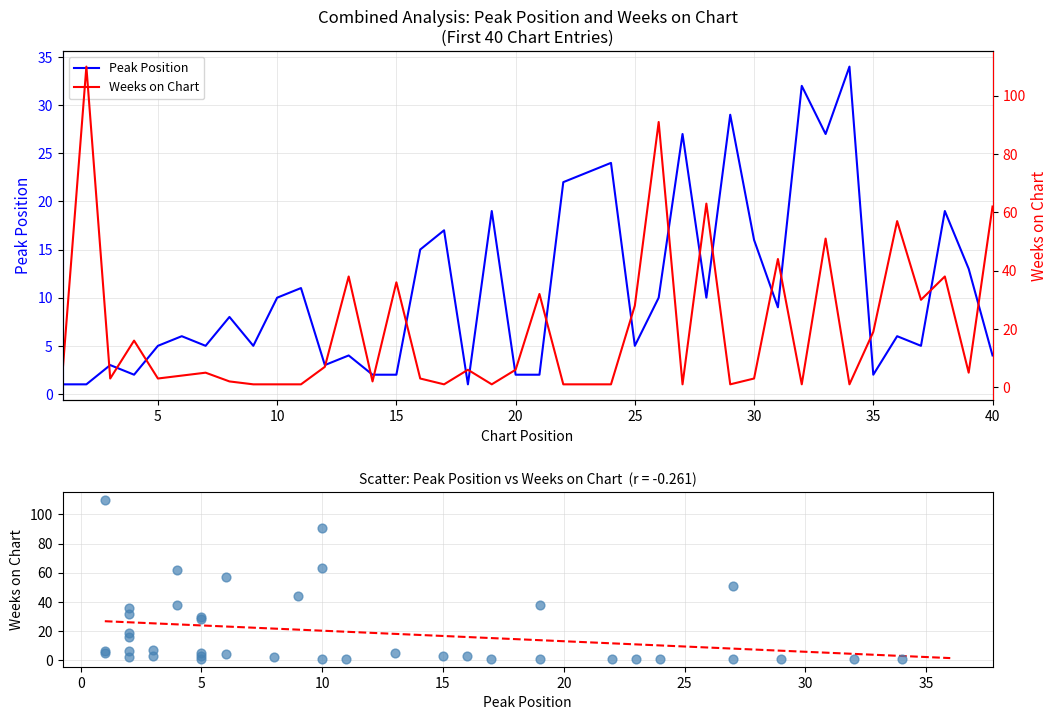

Which series reaches the maximum Y coordinate?

Weeks on Chart